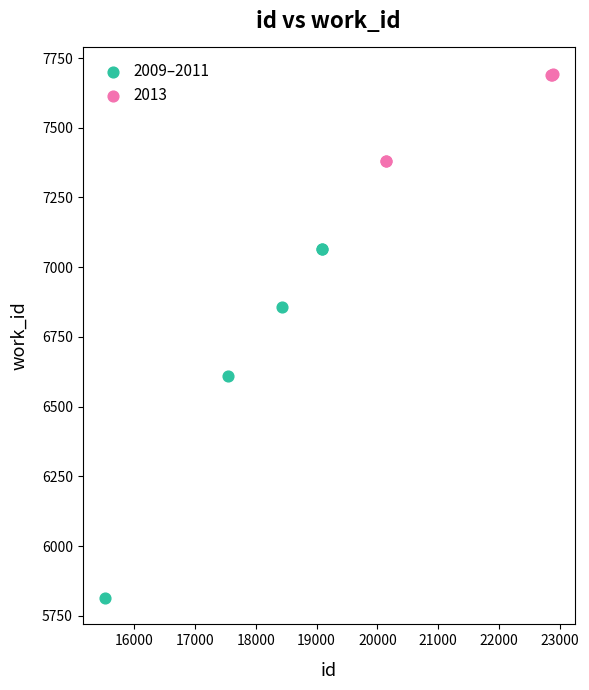

Which series has the largest Y range (max minus min)?

2009–2011